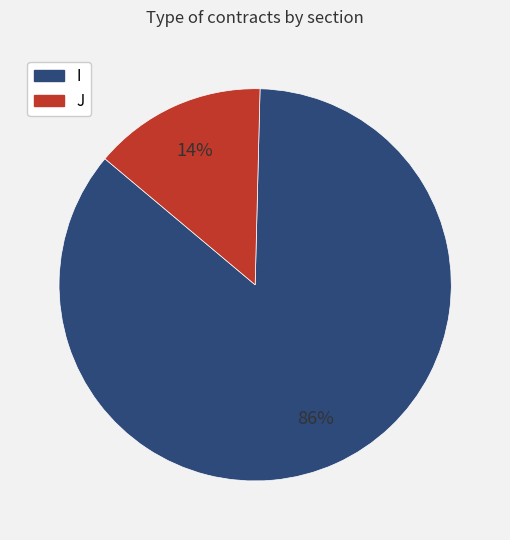

How many segments does this pie chart have?

2